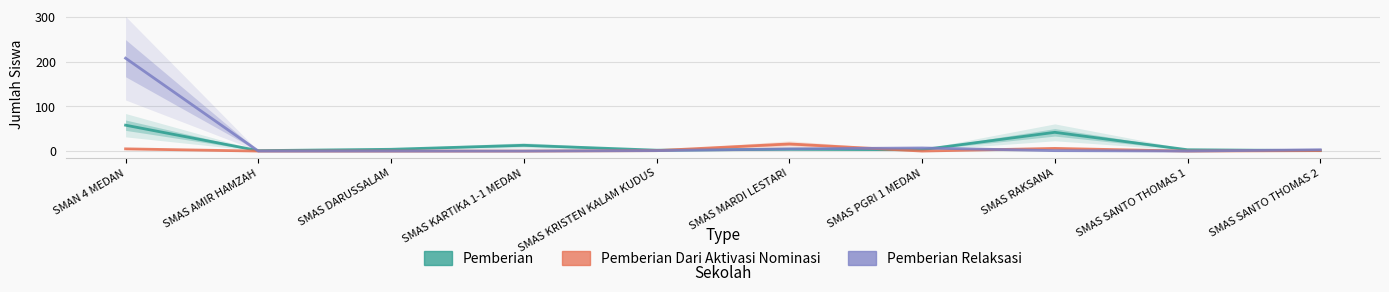

How many positive values does the Pemberian Dari Aktivasi Nominasi series have?

5